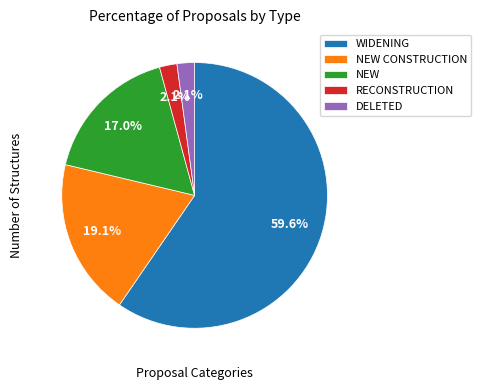

Is it true that RECONSTRUCTION is 2% of the pie?

True